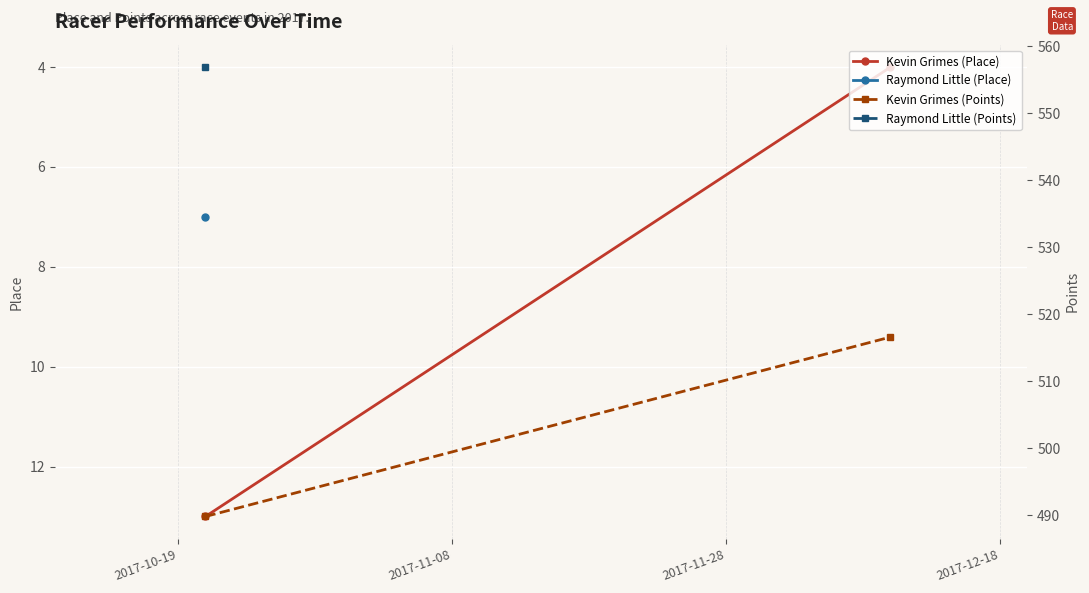

Is it true that Kevin Grimes (Points) equals 770.5 at 2017-10-19?

False